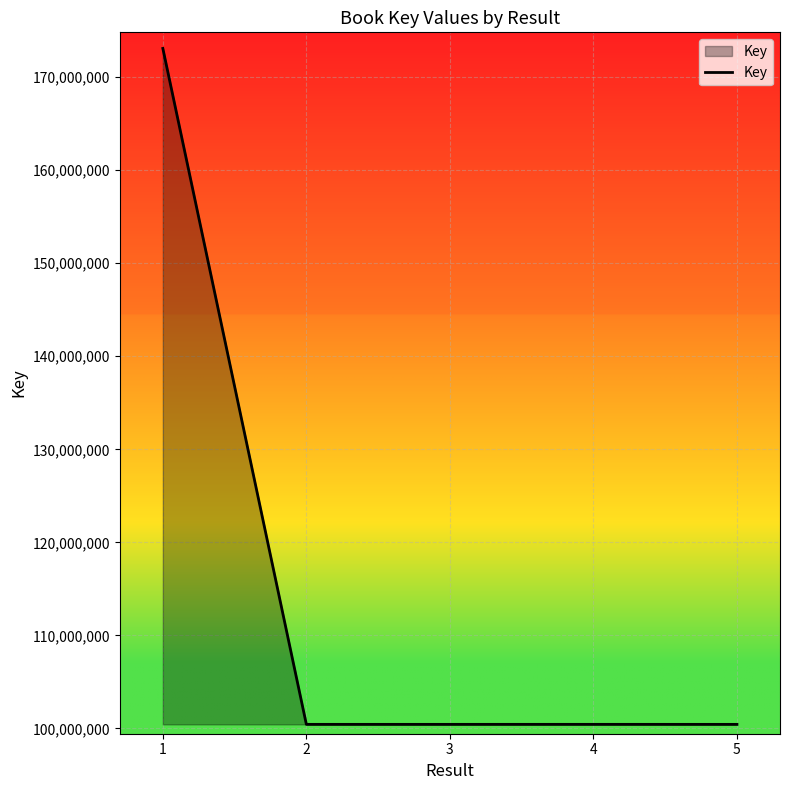

How many lines are shown in the chart?

1